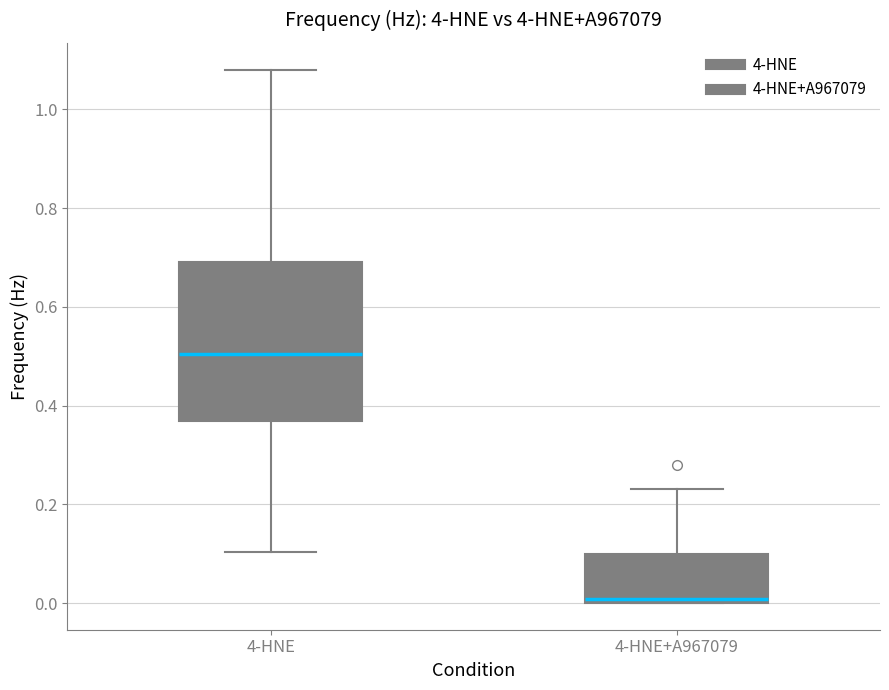

Where does the upper whisker of the box for 4-HNE+A967079 end on the y-axis? The values are not printed on the chart, so give them approximately, as read against the axis.

0.24